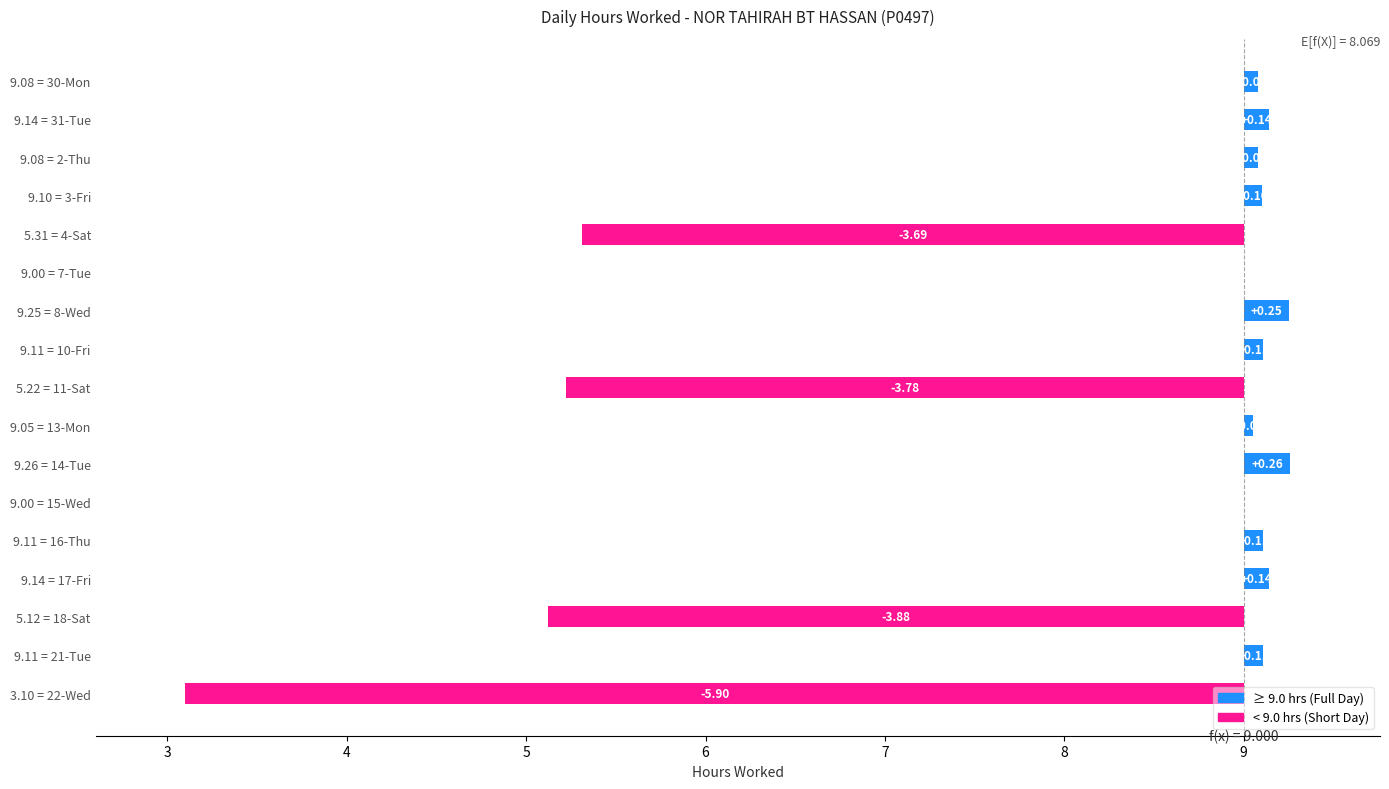

What is the difference between the maximum and minimum values?

6.2